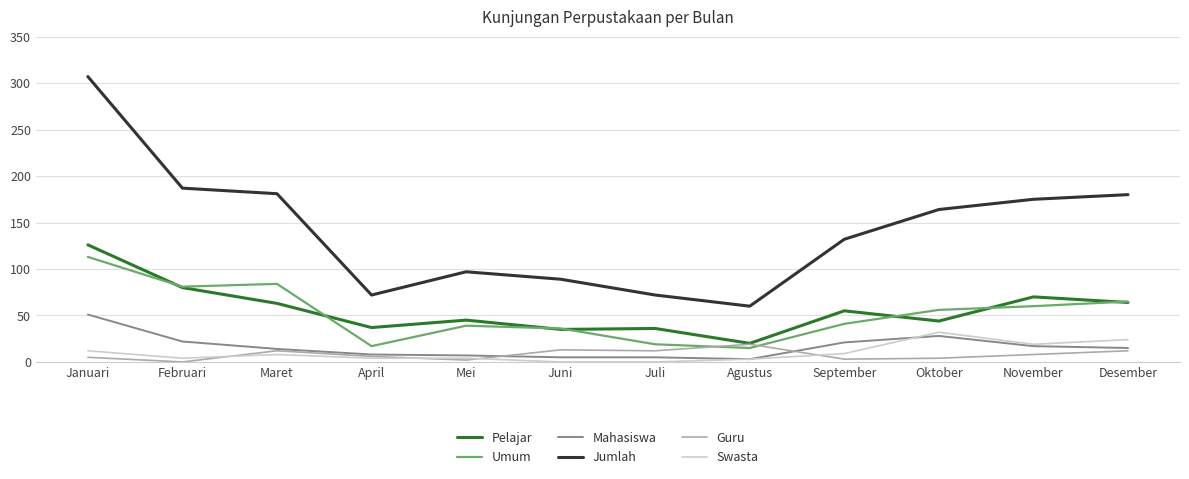

True or false: Umum and Mahasiswa cross at least once.

False